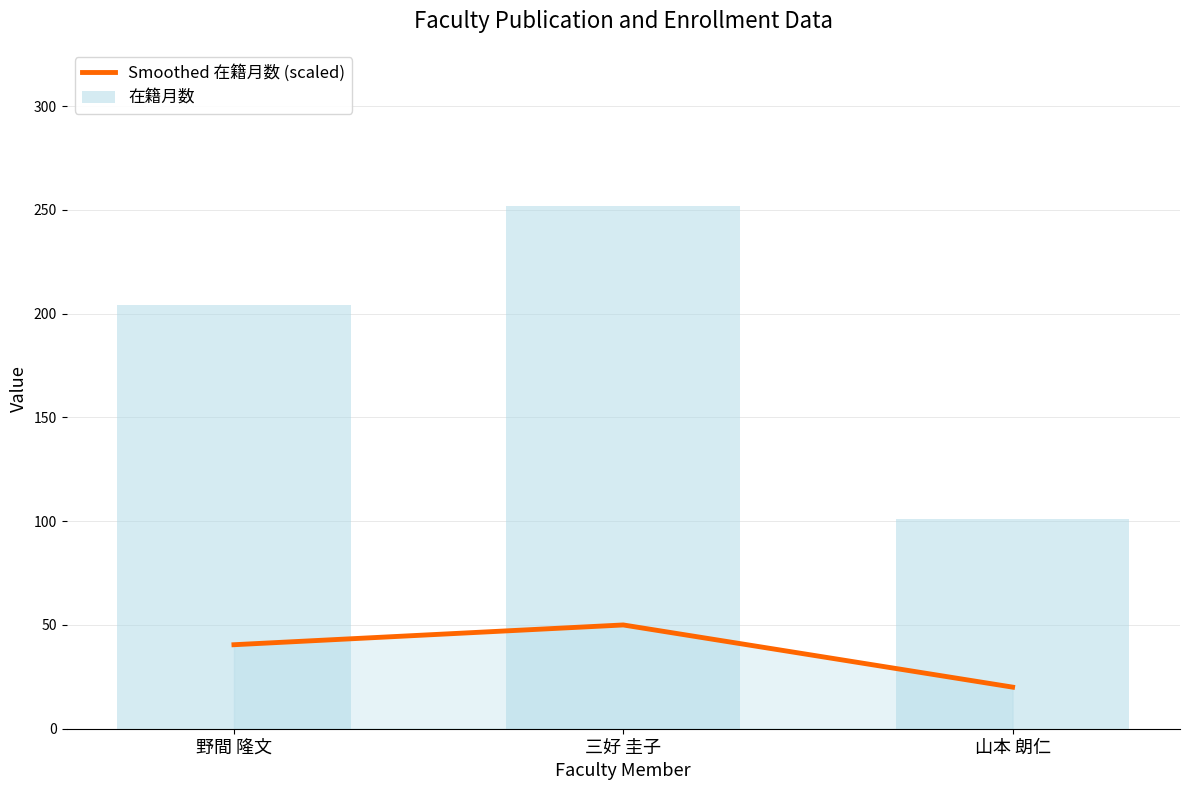

Reading left to right, extract all data points from this chart.

Smoothed 在籍月数 (scaled): 野間 隆文=40.5	三好 圭子=50.0	山本 朗仁=20.0
在籍月数: 野間 隆文=204.0	三好 圭子=252.0	山本 朗仁=101.0